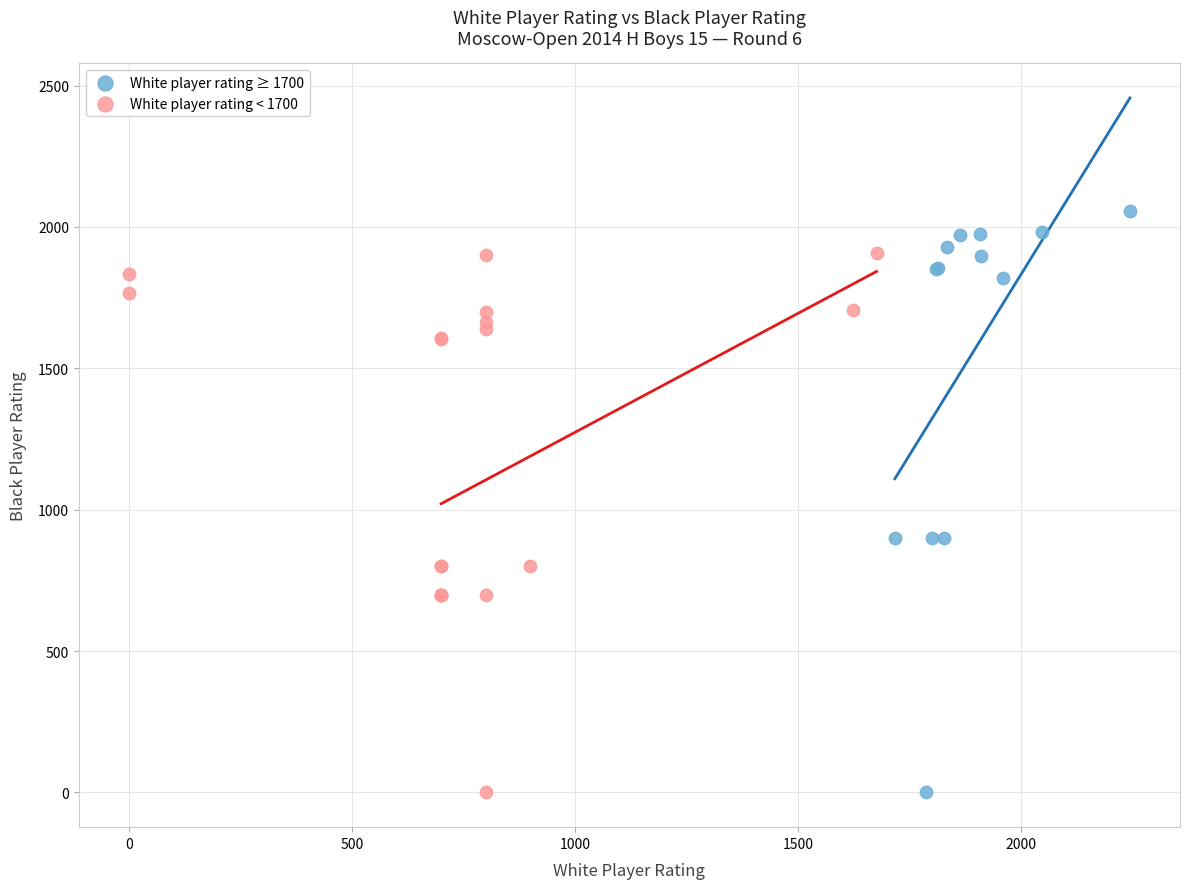

Which series has the largest Y range (max minus min)?

White player rating ≥ 1700